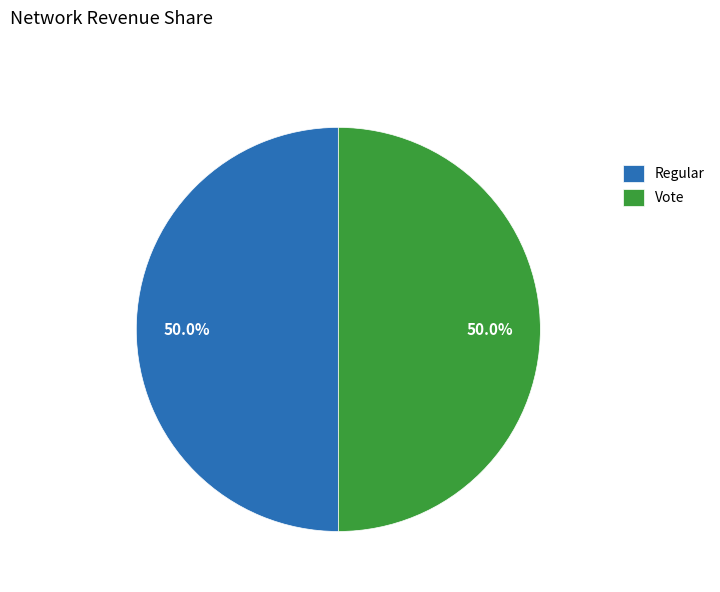

True or false: Regular accounts for 50% of the total.

True